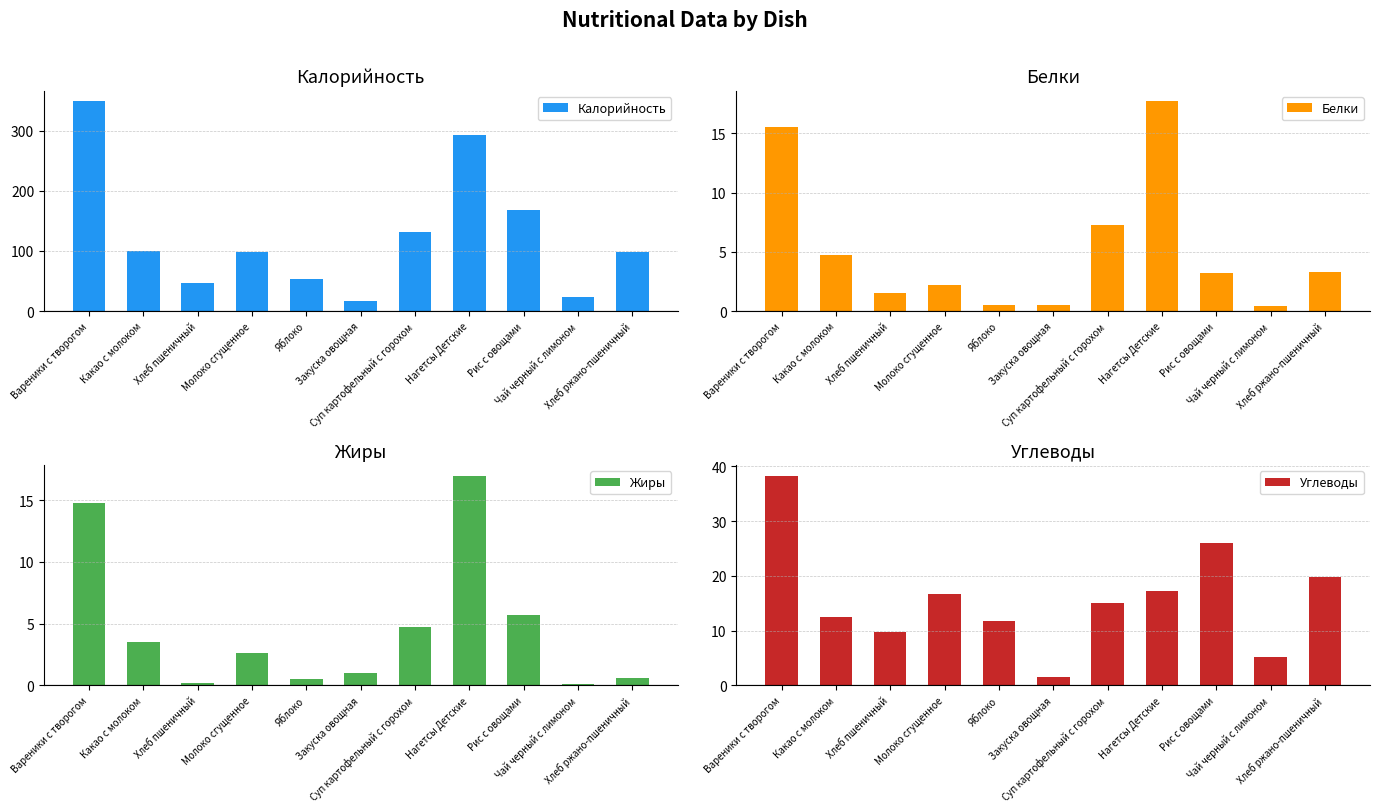

What is the greatest value displayed?

348.6